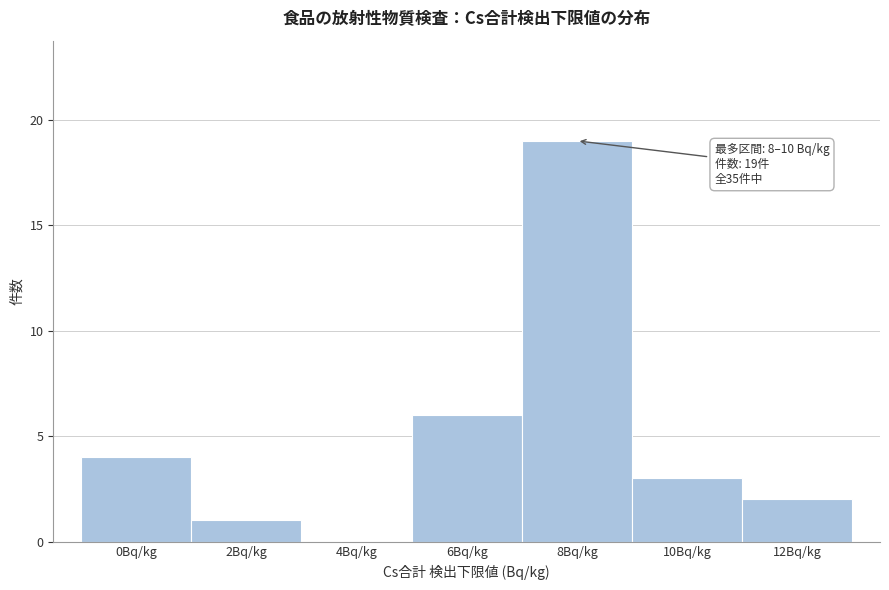

Reading left to right, extract all data points from this chart.

0Bq/kg=4	2Bq/kg=1	4Bq/kg=0	6Bq/kg=6	8Bq/kg=19	10Bq/kg=3	12Bq/kg=2